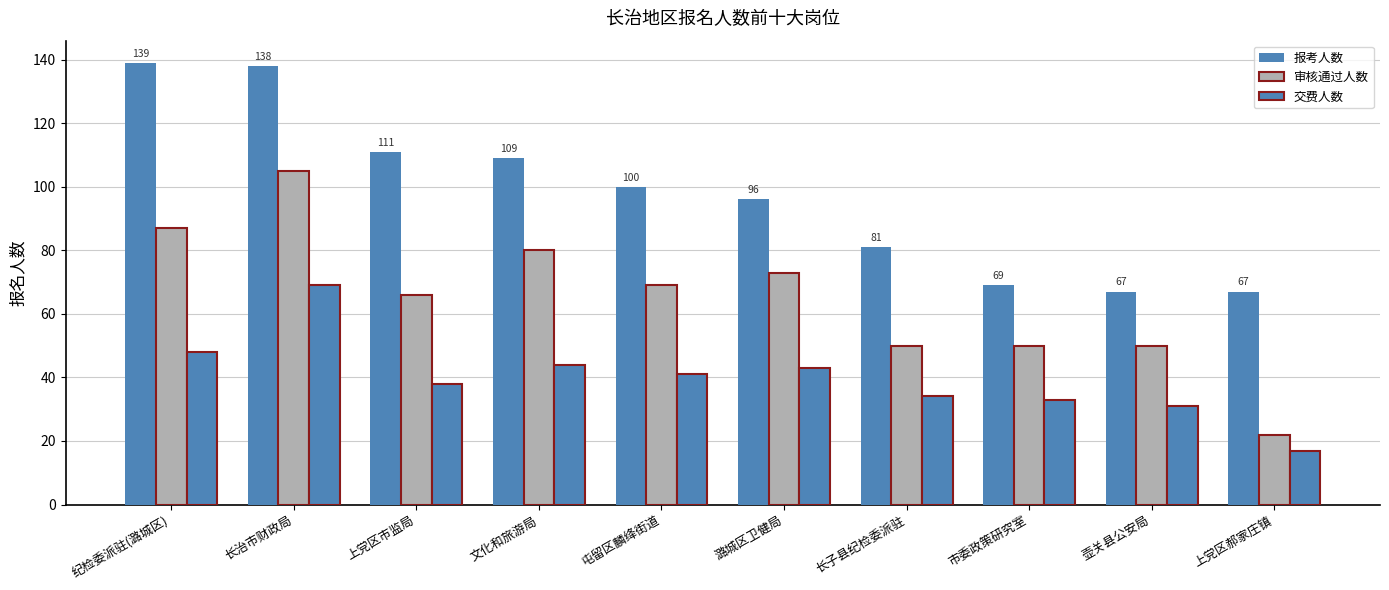

At which category does the chart reach its peak across all series?

纪检委派驻(潞城区)